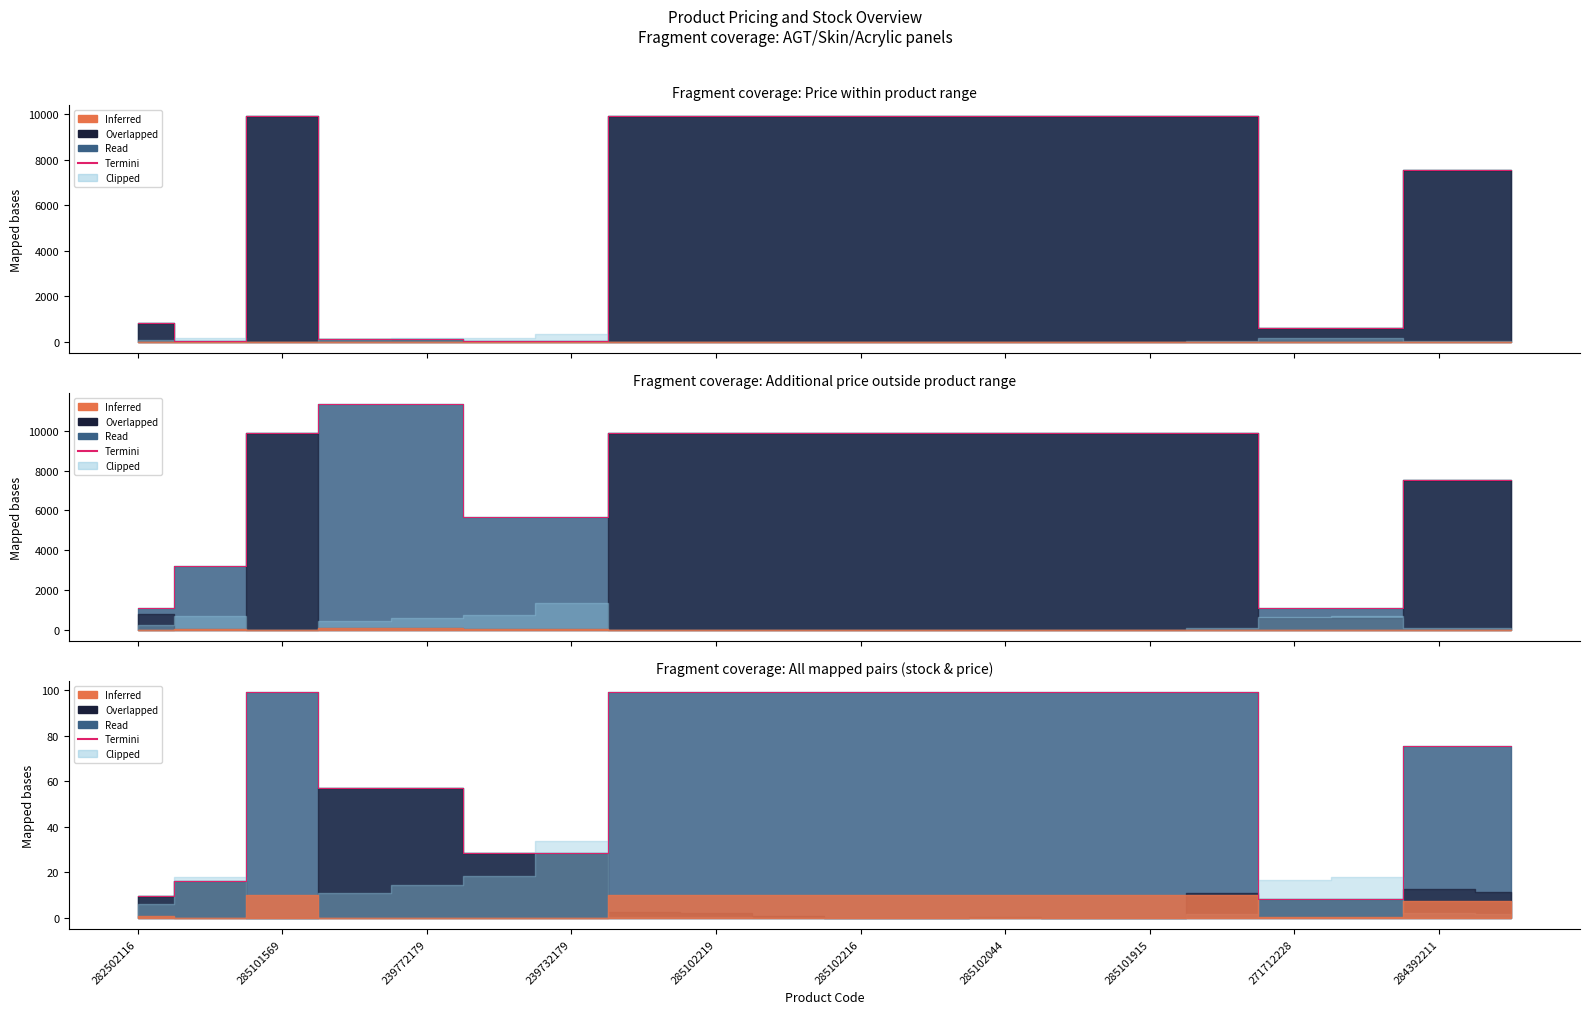

What position from the left is 239772179?

5